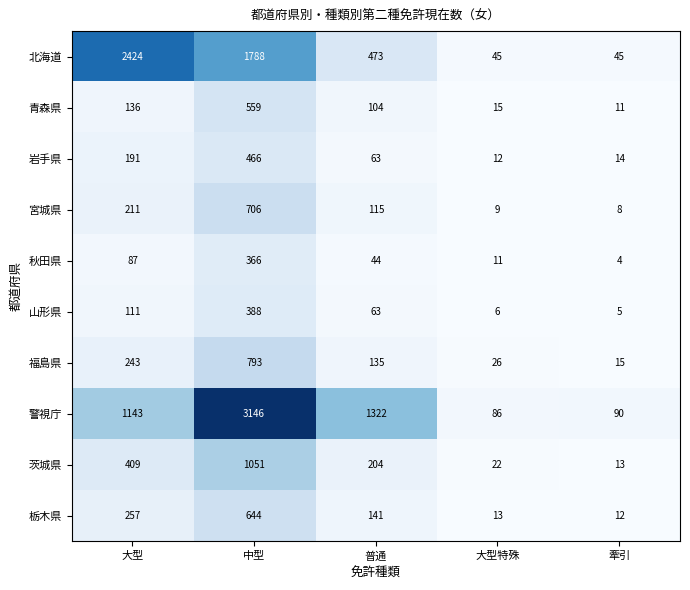

At which category does the chart reach its minimum across all series?

牽引